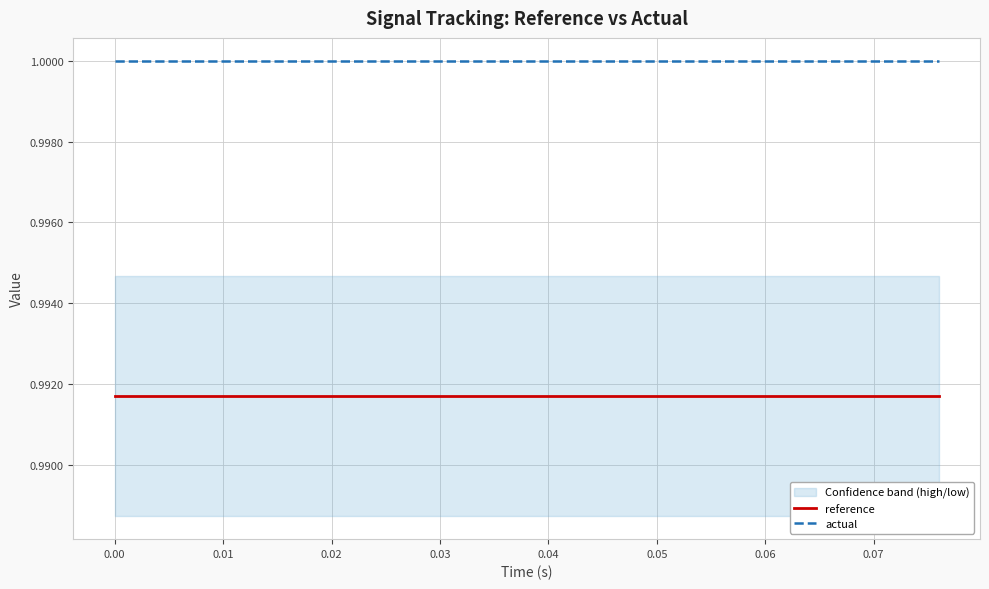

True or false: reference and actual intersect in this chart.

False